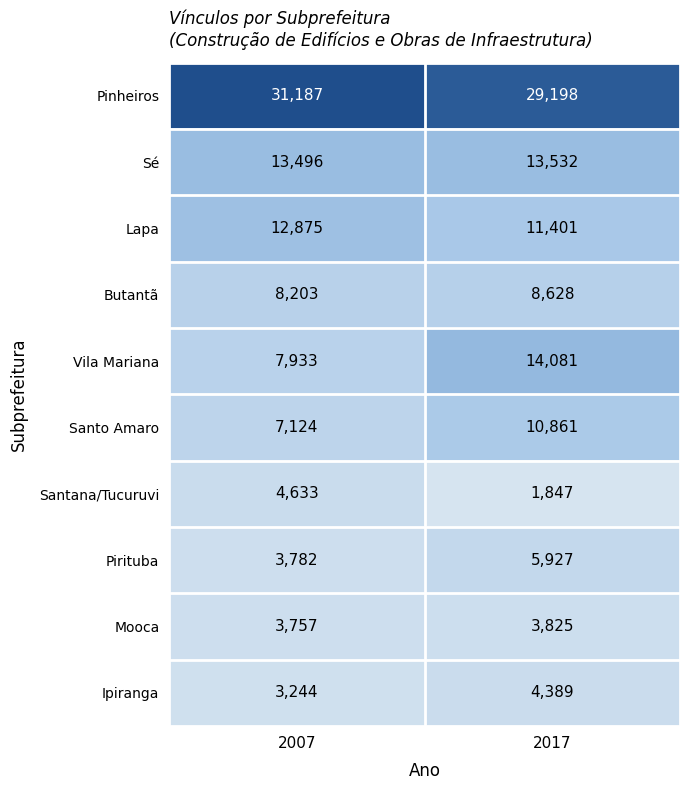

What is the total value across all series at 2007?

96234